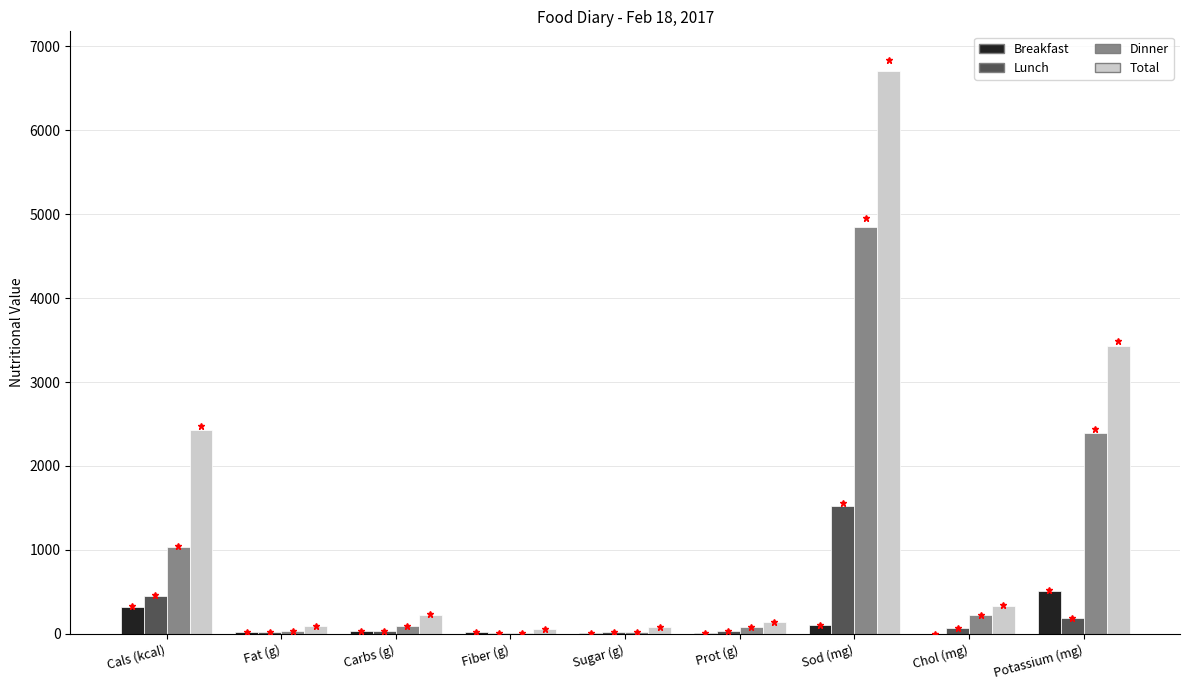

What is the sum of all Lunch values?

2362.8